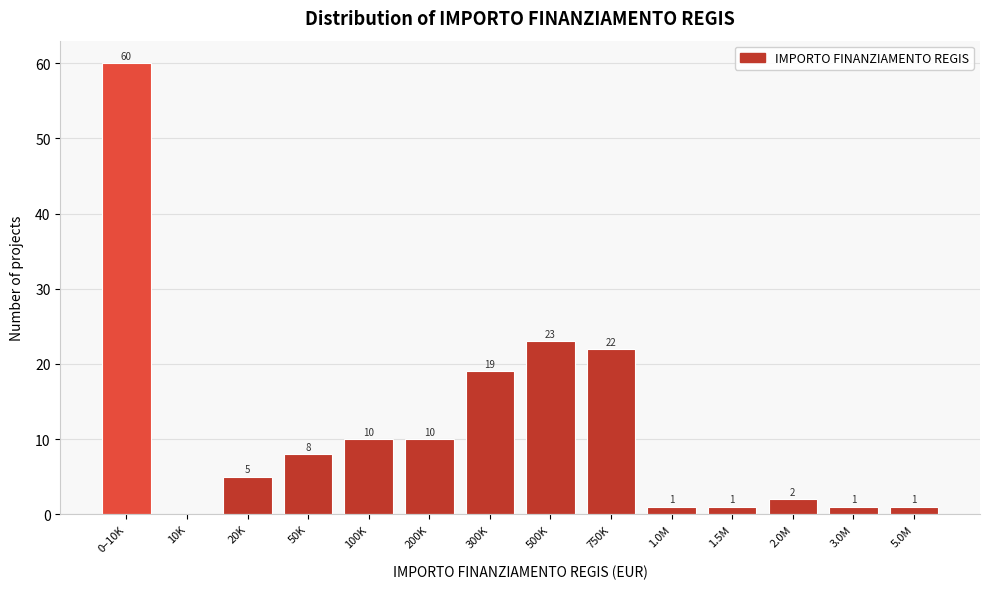

Reading left to right, what are all the values shown in this chart?

0–10K=60	10K=0	20K=5	50K=8	100K=10	200K=10	300K=19	500K=23	750K=22	1.0M=1	1.5M=1	2.0M=2	3.0M=1	5.0M=1